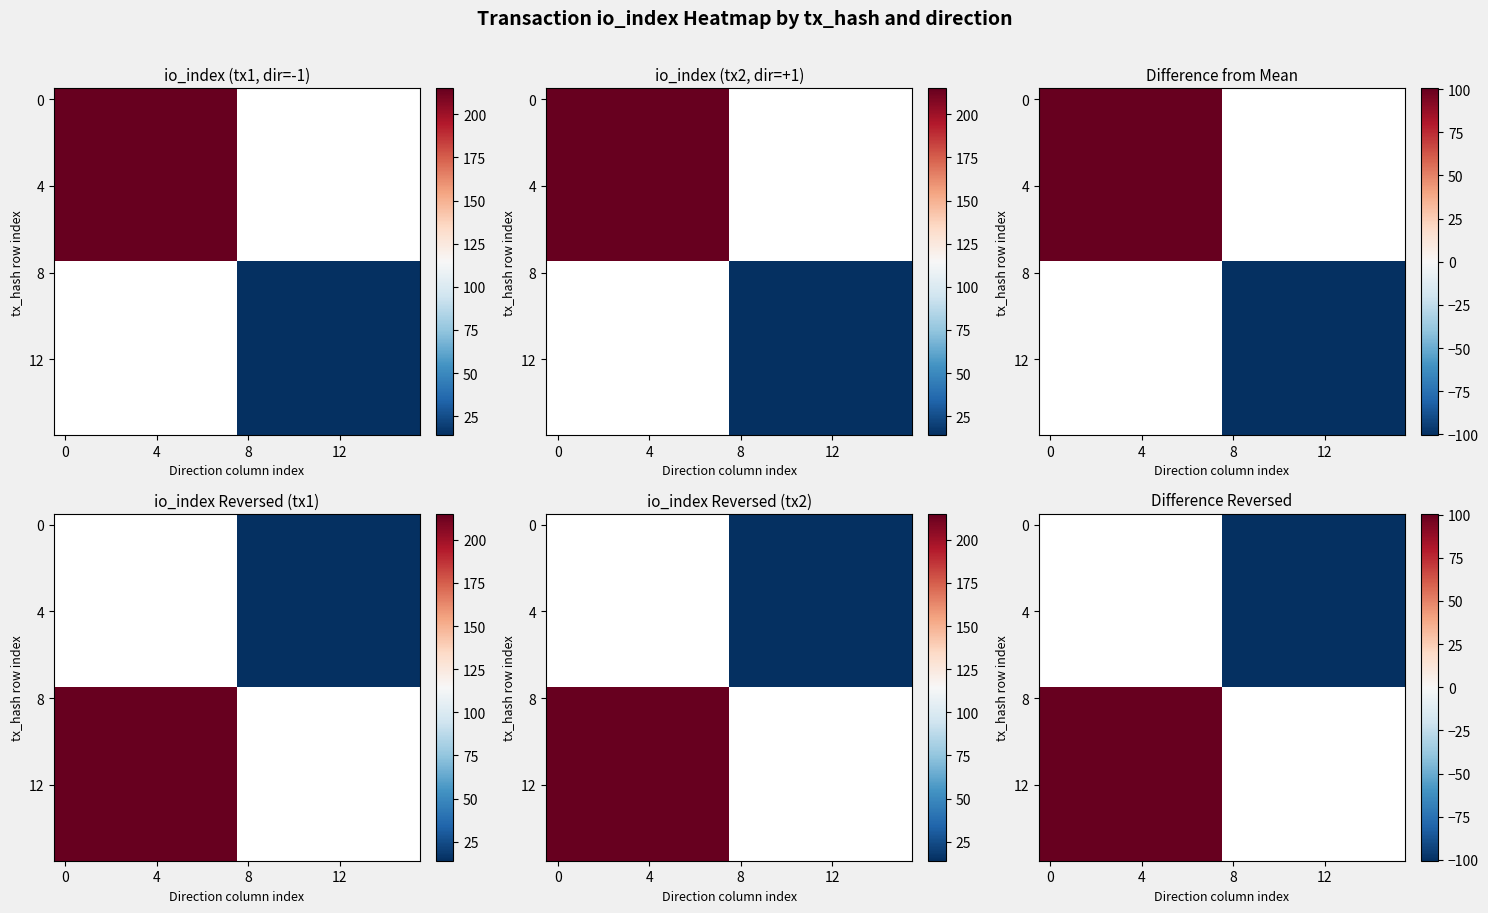

What is the greatest value displayed?

100.5